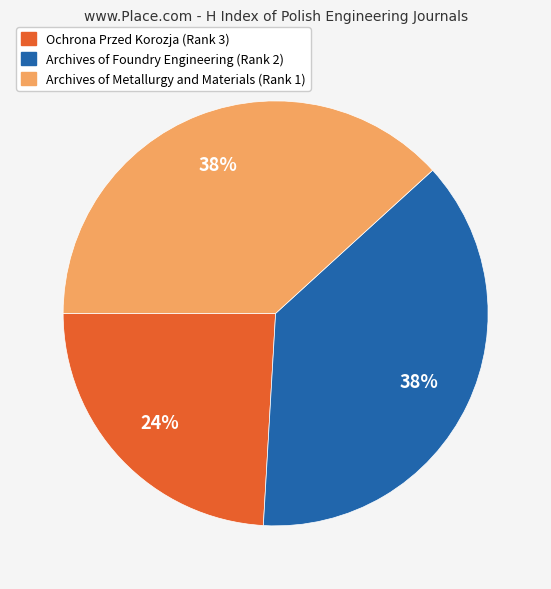

To the nearest percent, what is the difference between the largest and smallest slice percentages?

14%